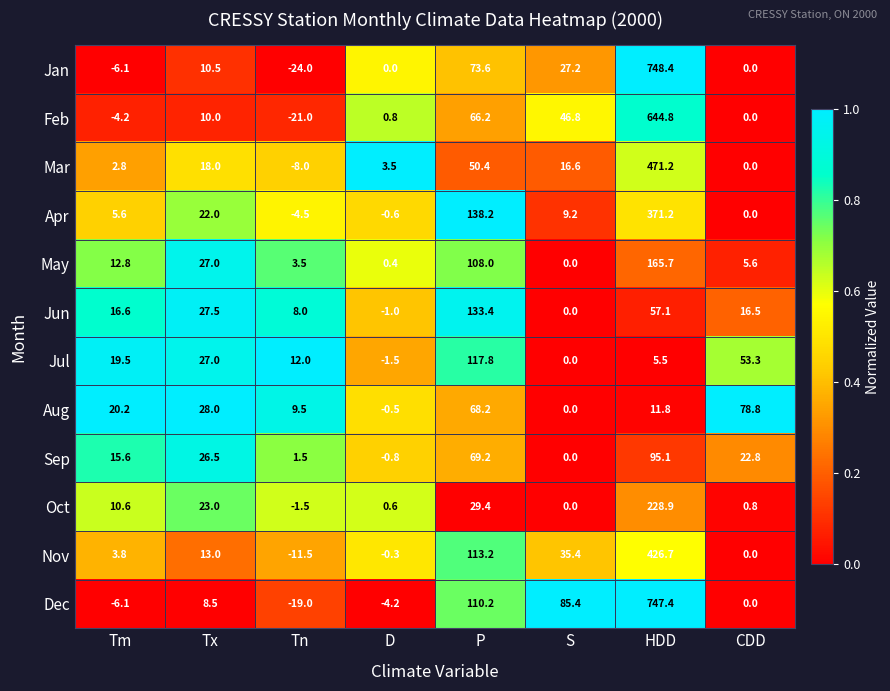

How many series are shown in this chart?

12